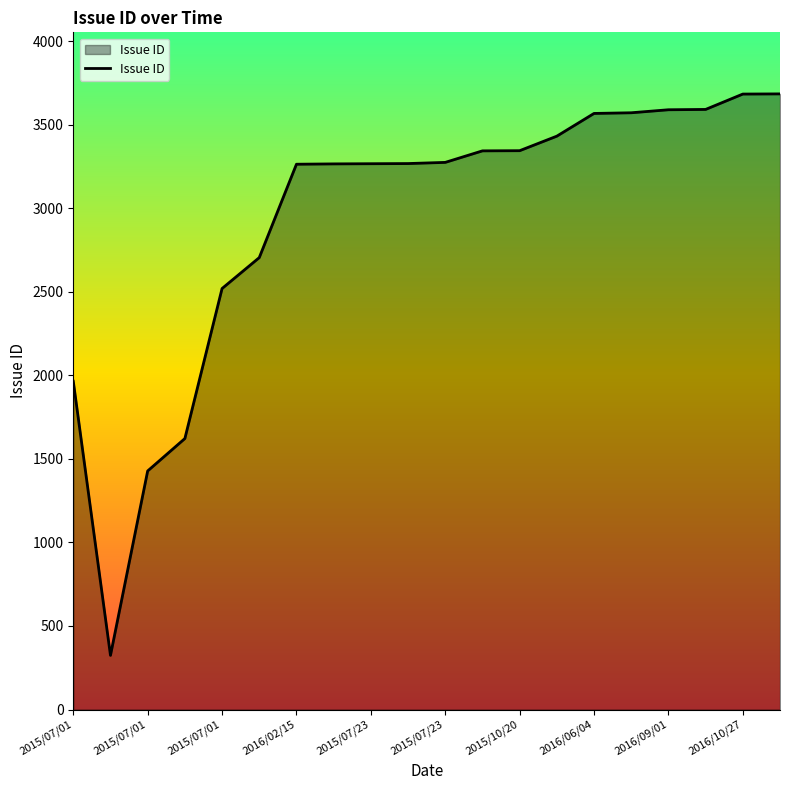

How many lines are shown in the chart?

1